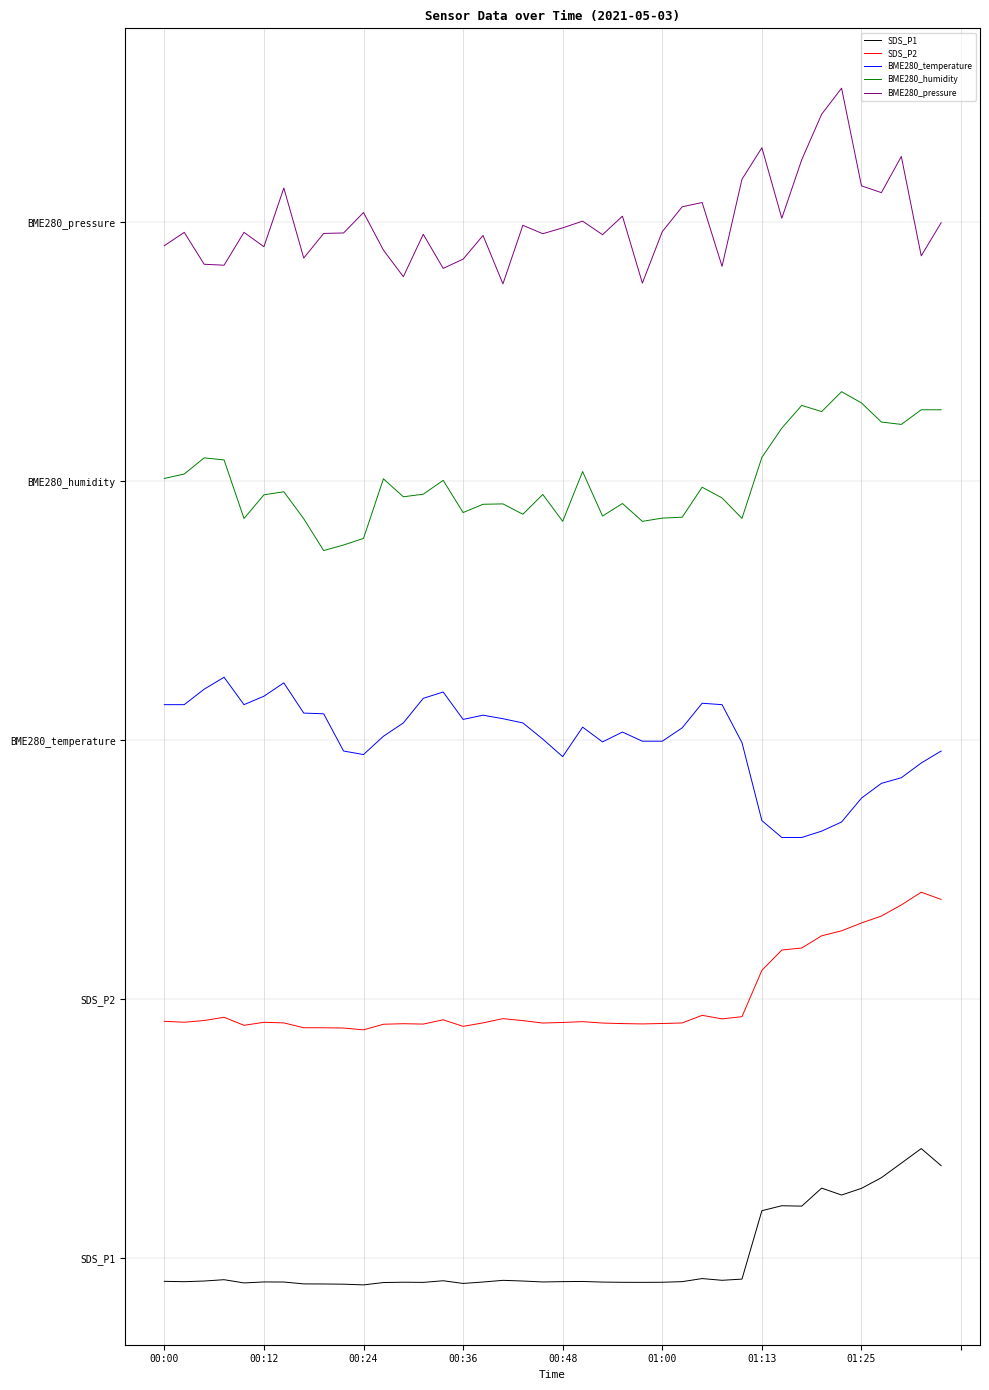

True or false: BME280_temperature and BME280_pressure cross at least once.

False